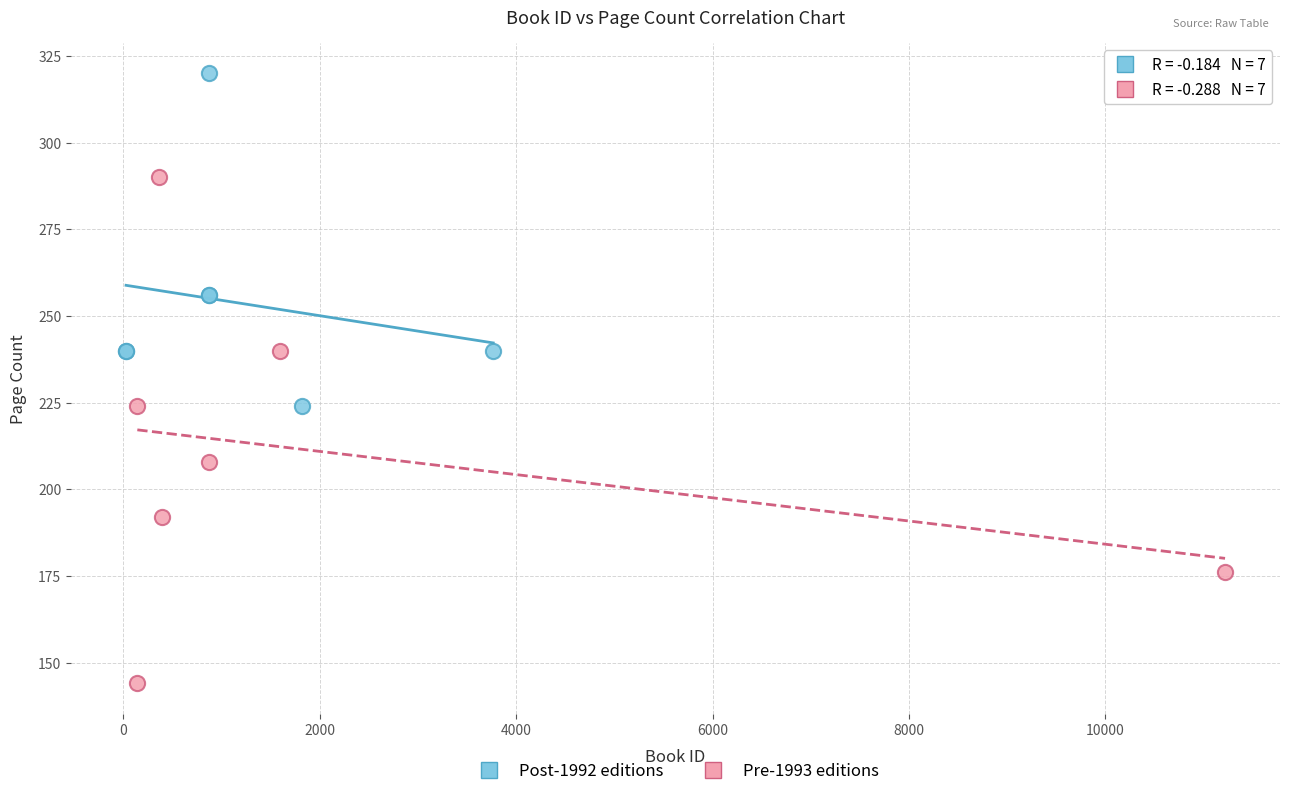

Which series reaches the maximum Y coordinate?

Post-1992 editions